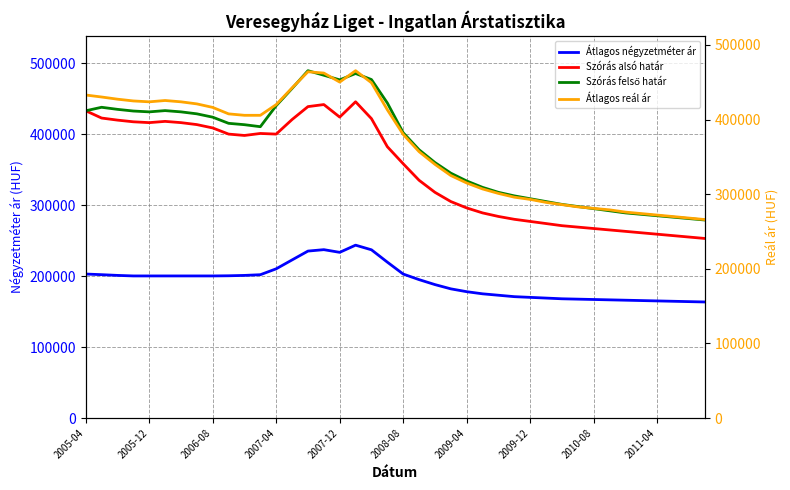

True or false: Átlagos négyzetméter ár and Szórás alsó határ cross at least once.

False